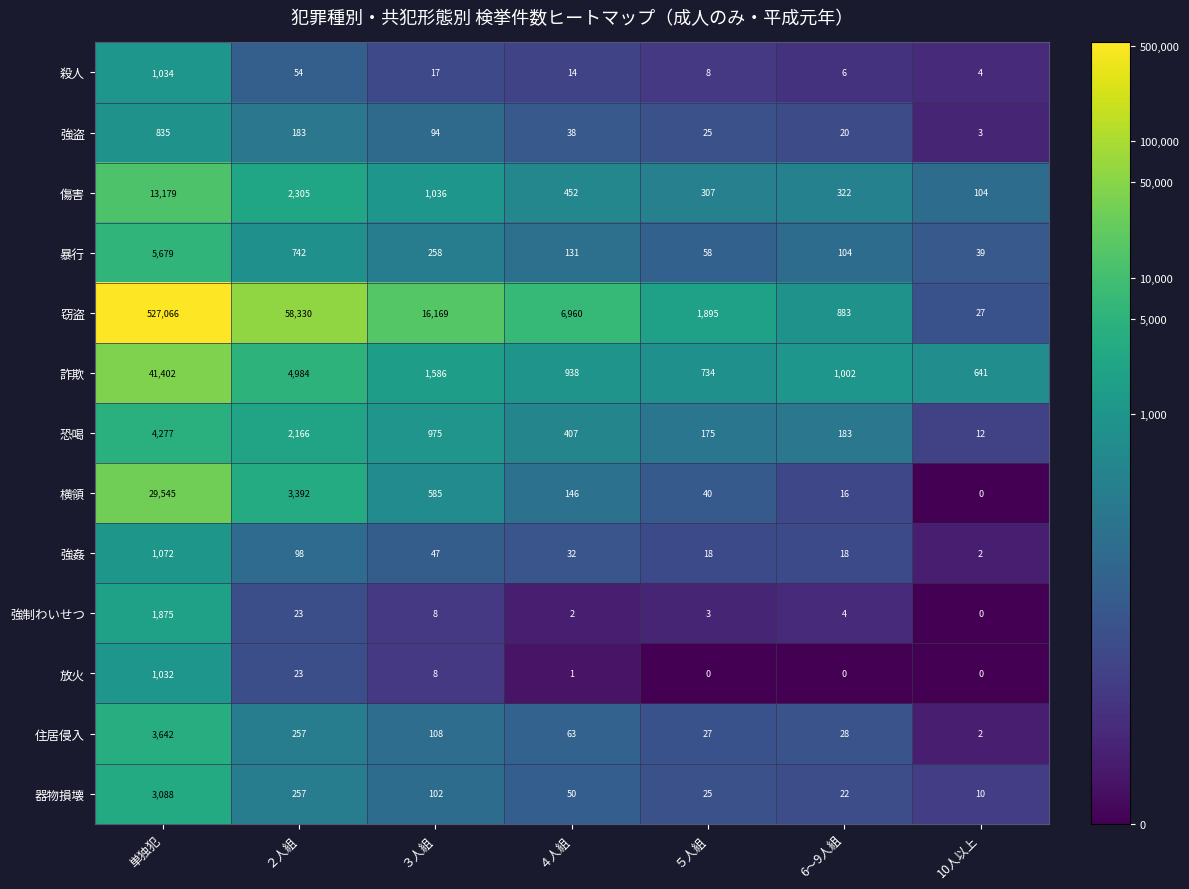

Rank the categories by 横領 value from lowest to highest.

10人以上, 6～9人組, ５人組, ４人組, ３人組, ２人組, 単独犯